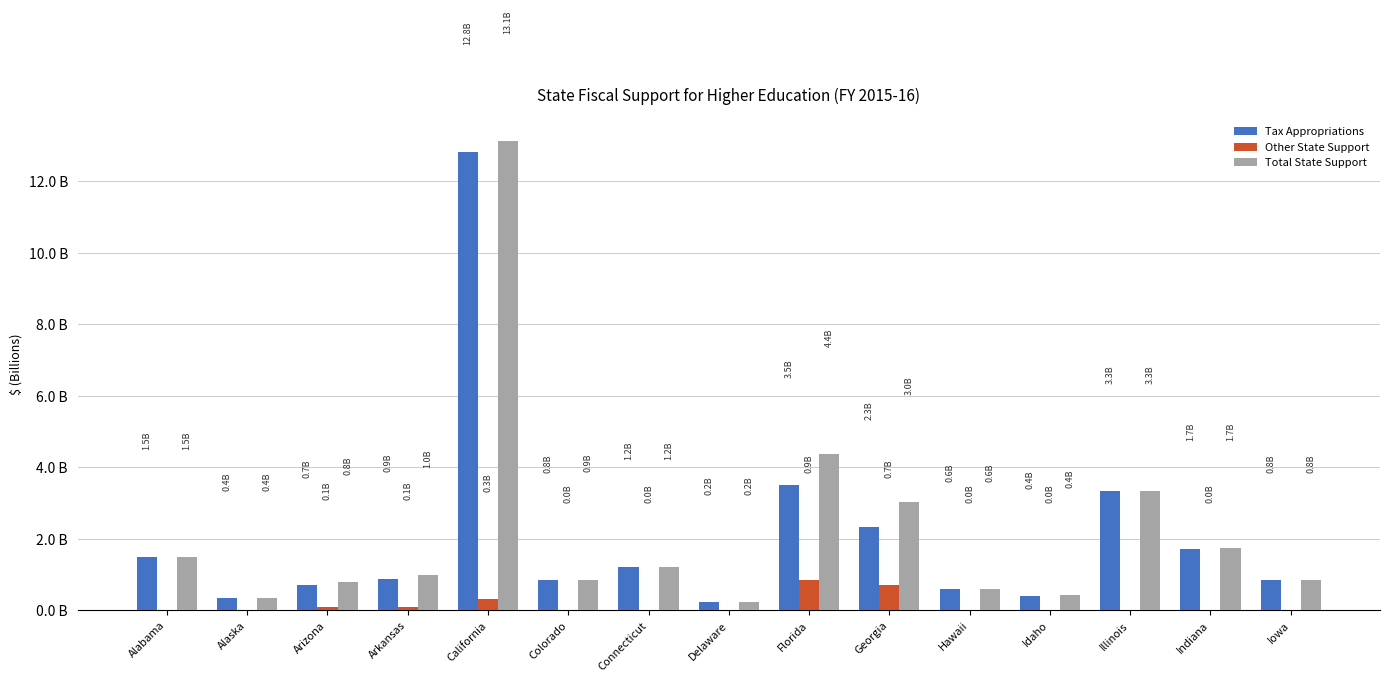

Are the bars horizontal?

No